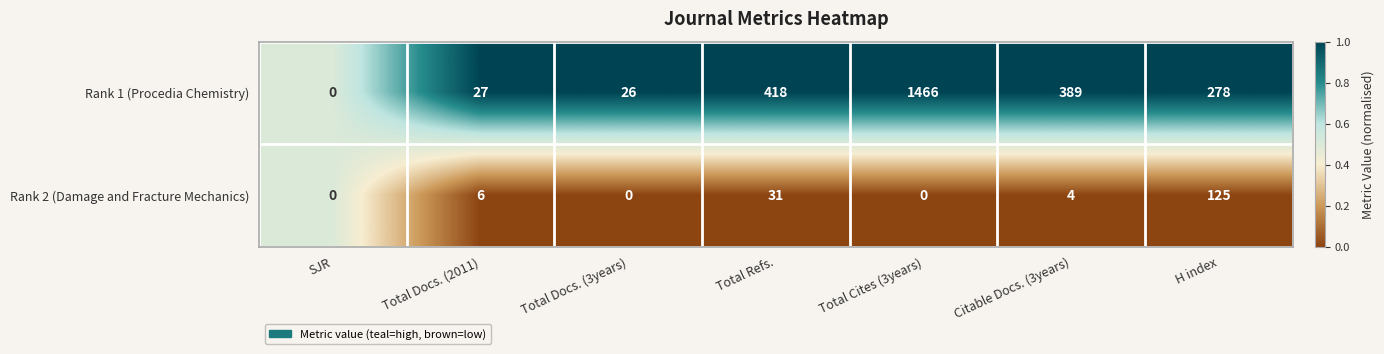

Reading left to right, what are all the values shown in this chart?

Rank 1 (Procedia Chemistry): 0	27	26	418	1466	389	278
Rank 2 (Damage and Fracture Mechanics): 0	6	0	31	0	4	125